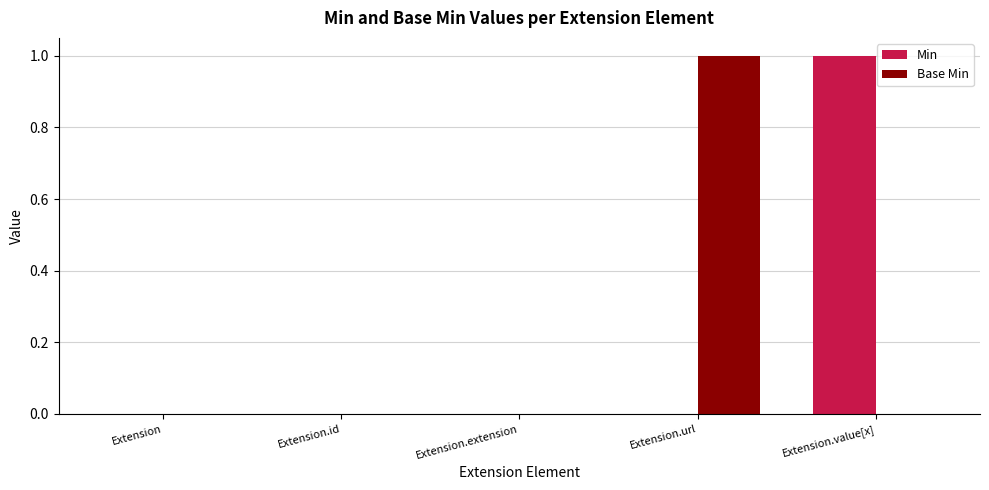

What is the spread (max minus min) of values at Extension.value[x]?

1